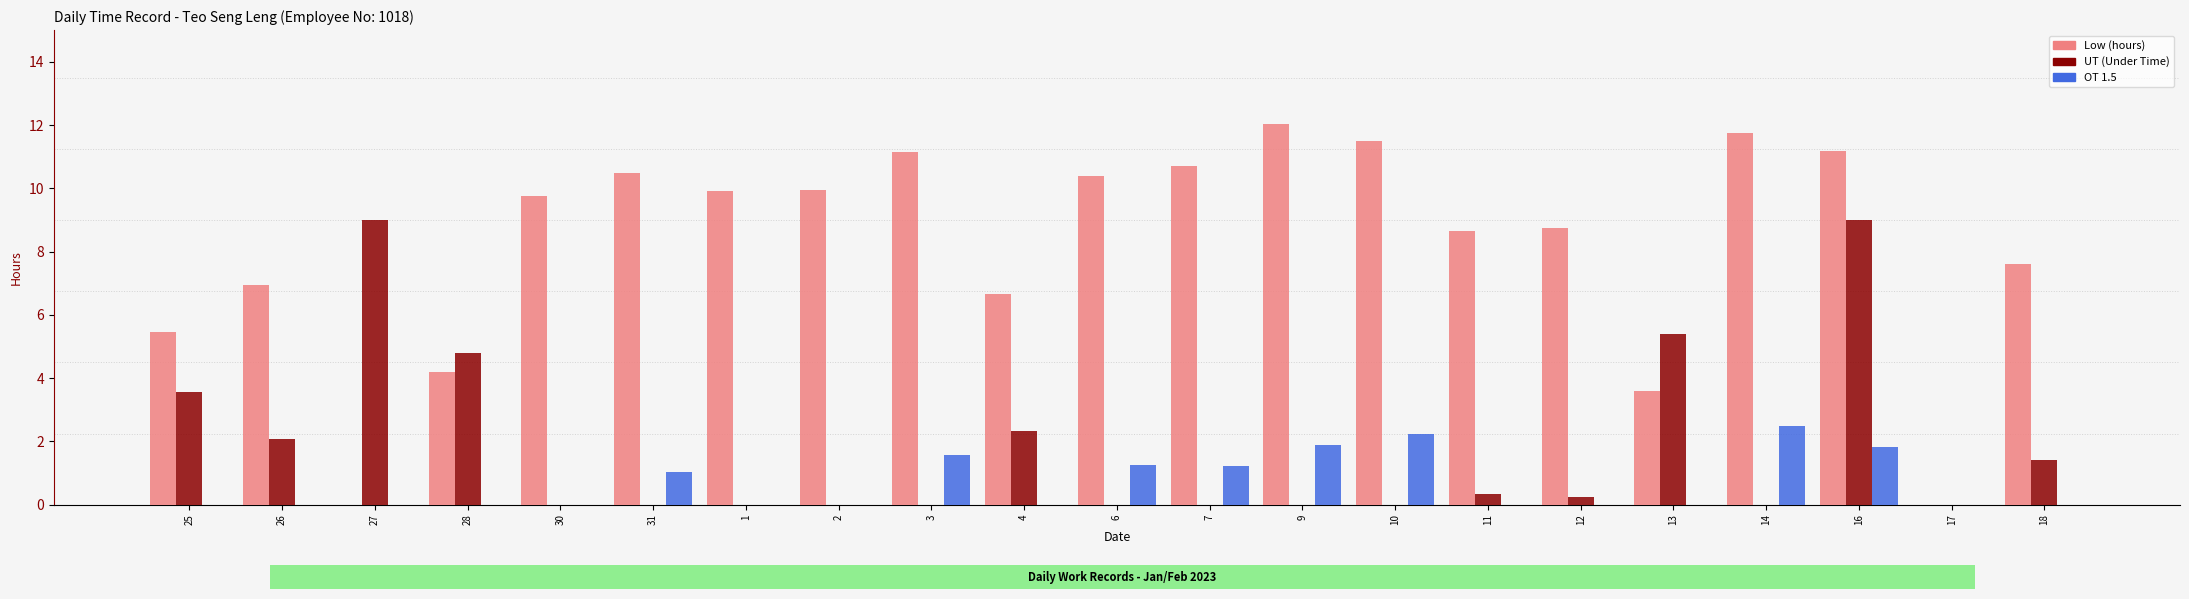

What is the total value across all series at 9?

13.9